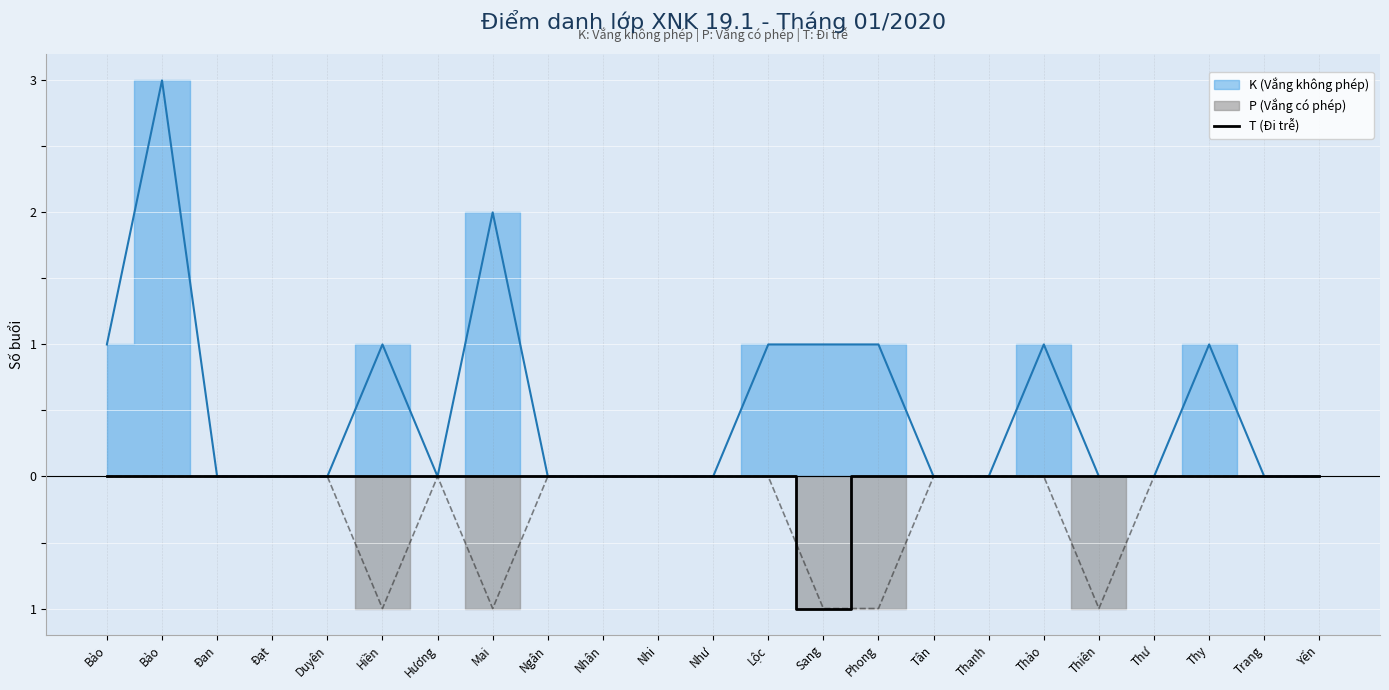

What is the label of the 15th point from the left?

Phong